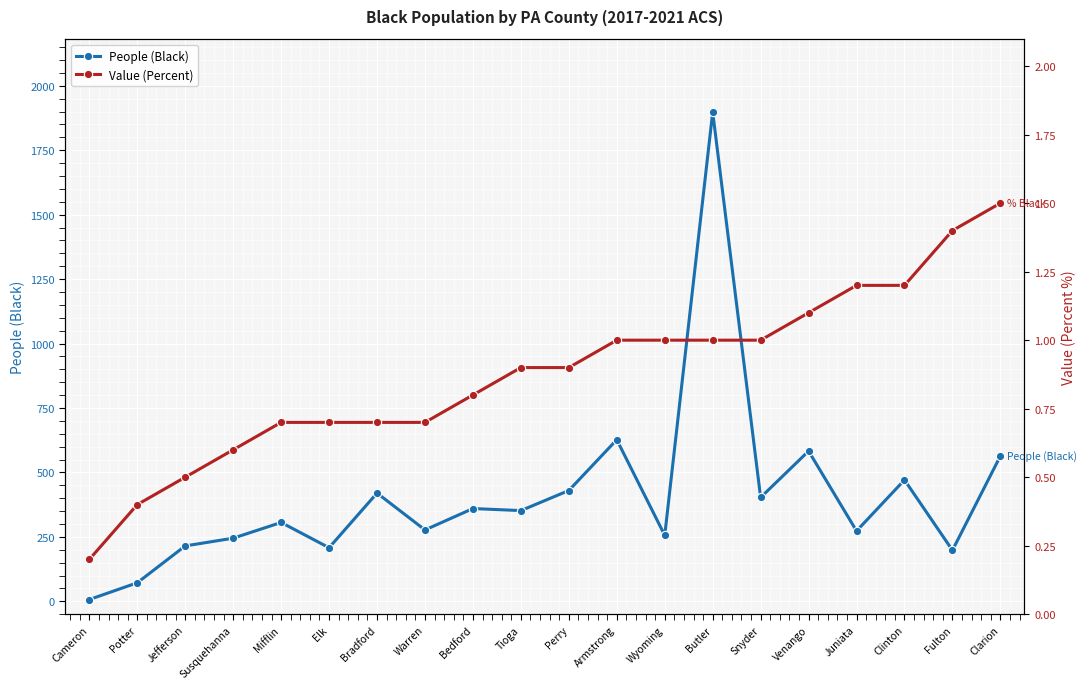

True or false: People (Black) and Value (Percent) intersect in this chart.

False